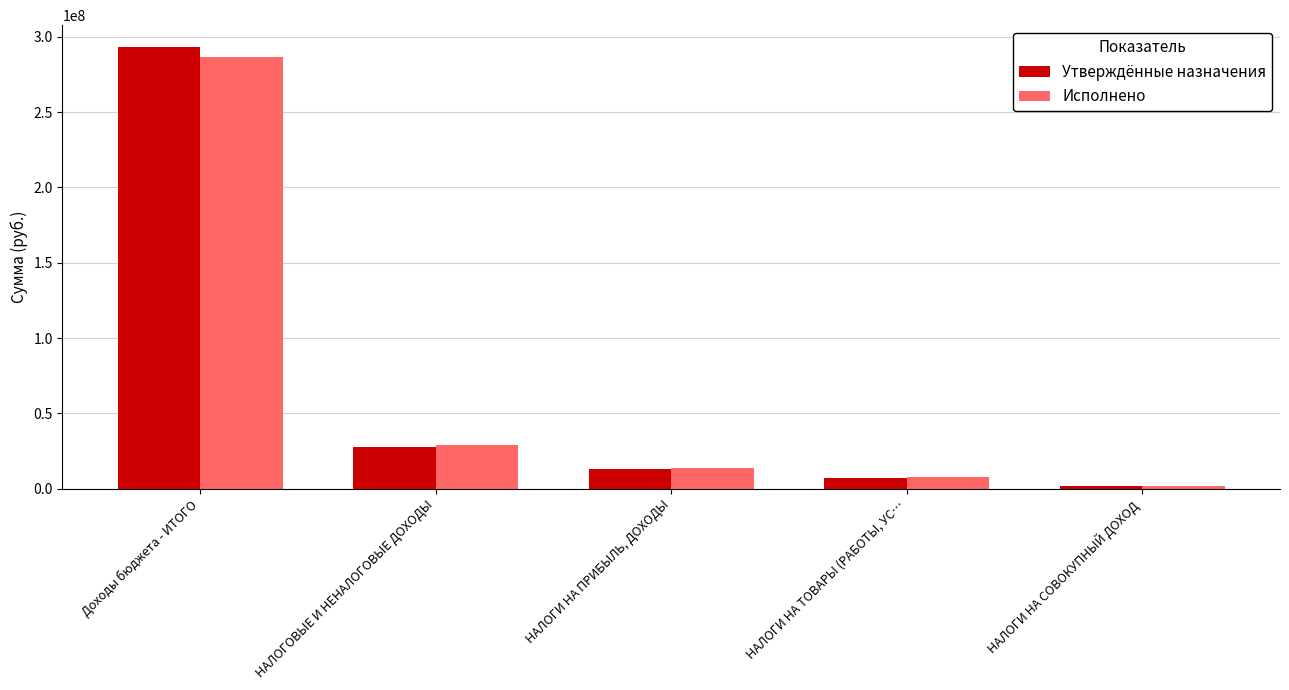

Which label corresponds to the largest value in the chart?

Доходы бюджета - ИТОГО